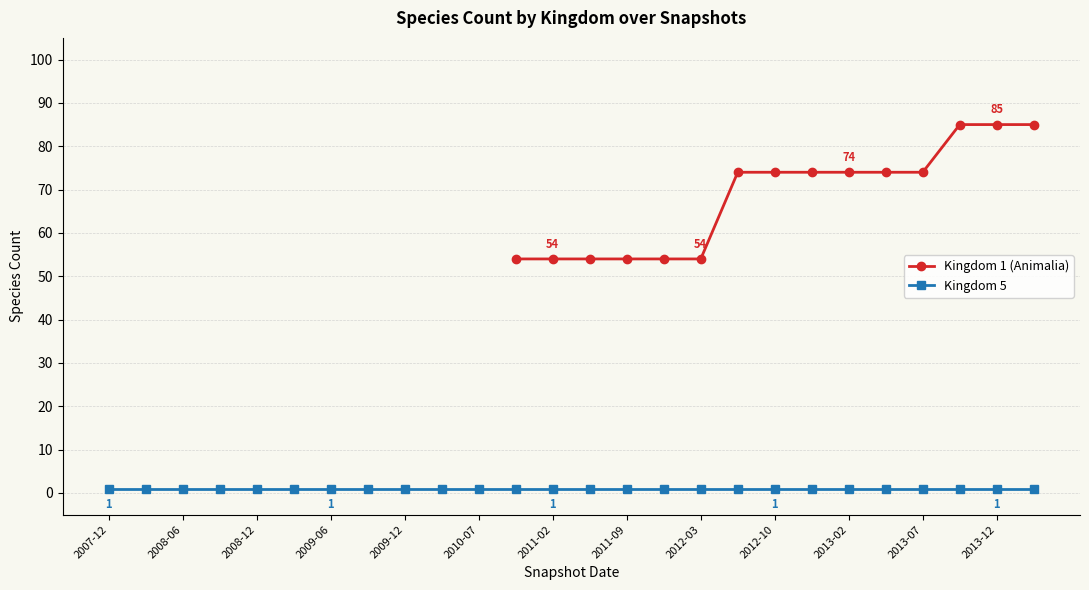

What are all the series names shown in the legend?

Kingdom 1 (Animalia), Kingdom 5